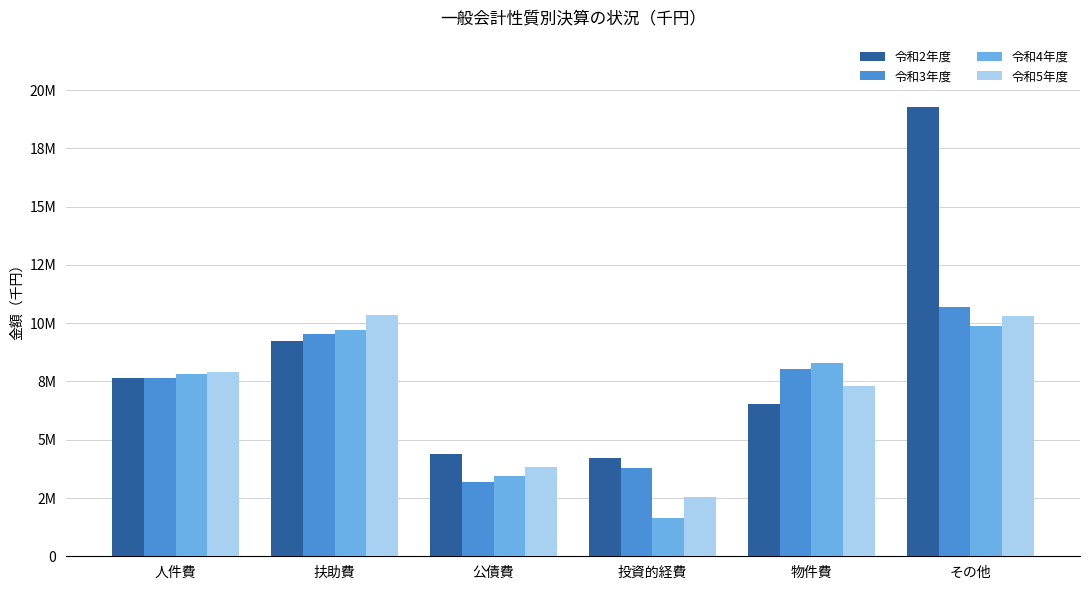

What is the spread (max minus min) of values at 物件費?

1755794